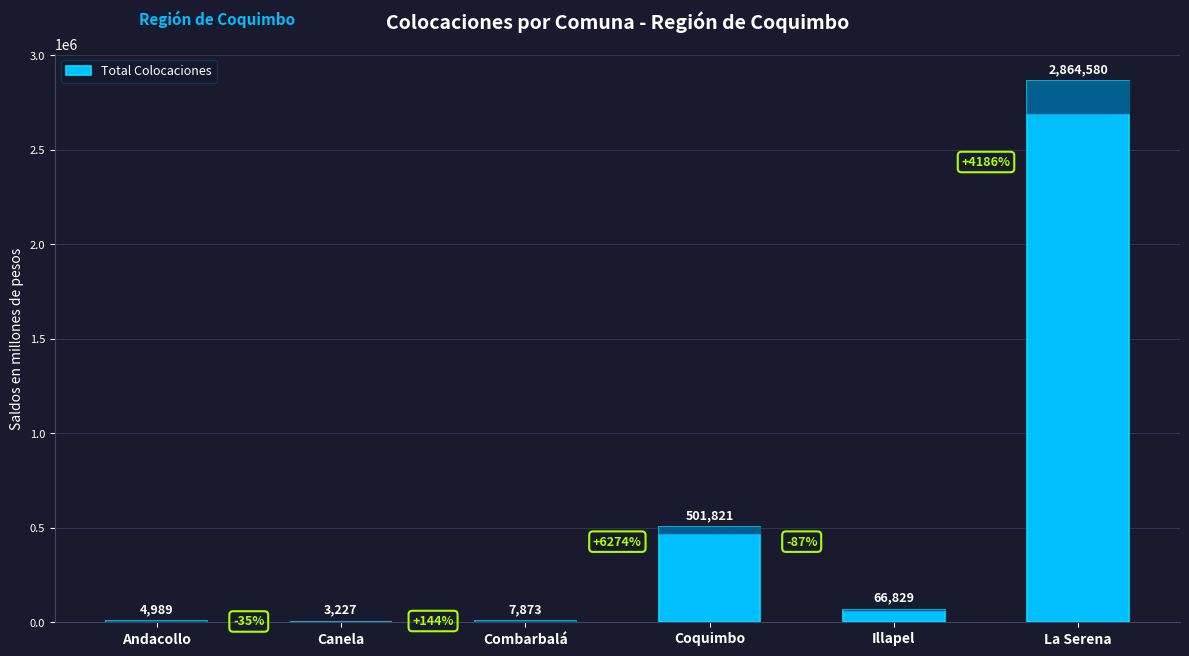

At which category does the chart reach its peak across all series?

La Serena